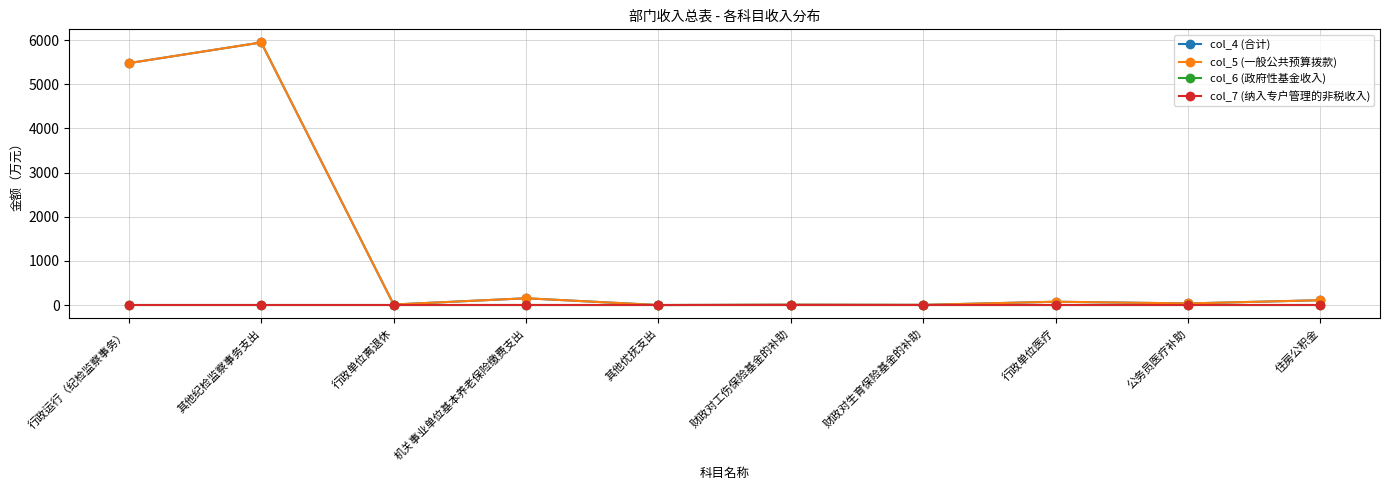

Is this an area chart (filled region under the line)?

No